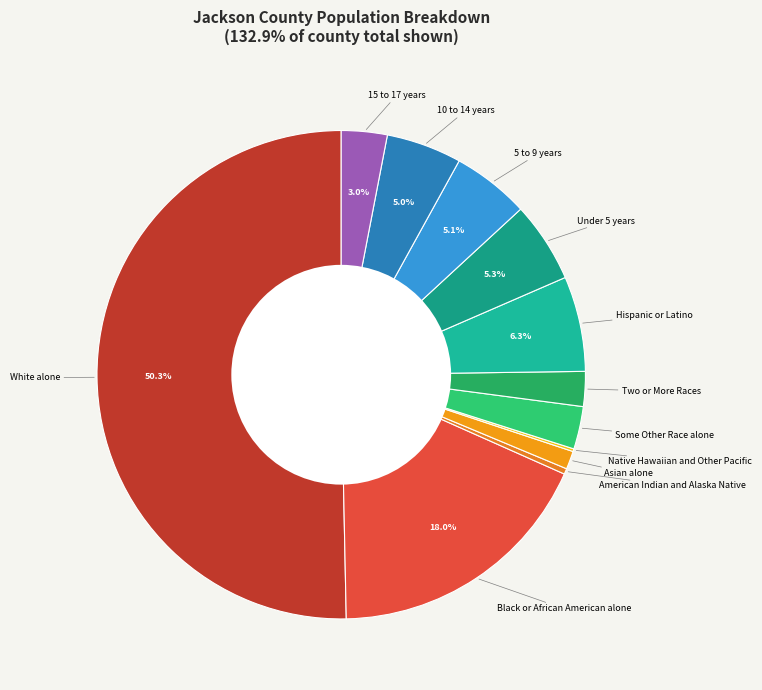

Which category has the smallest portion of the pie?

Native Hawaiian and Other Pacific